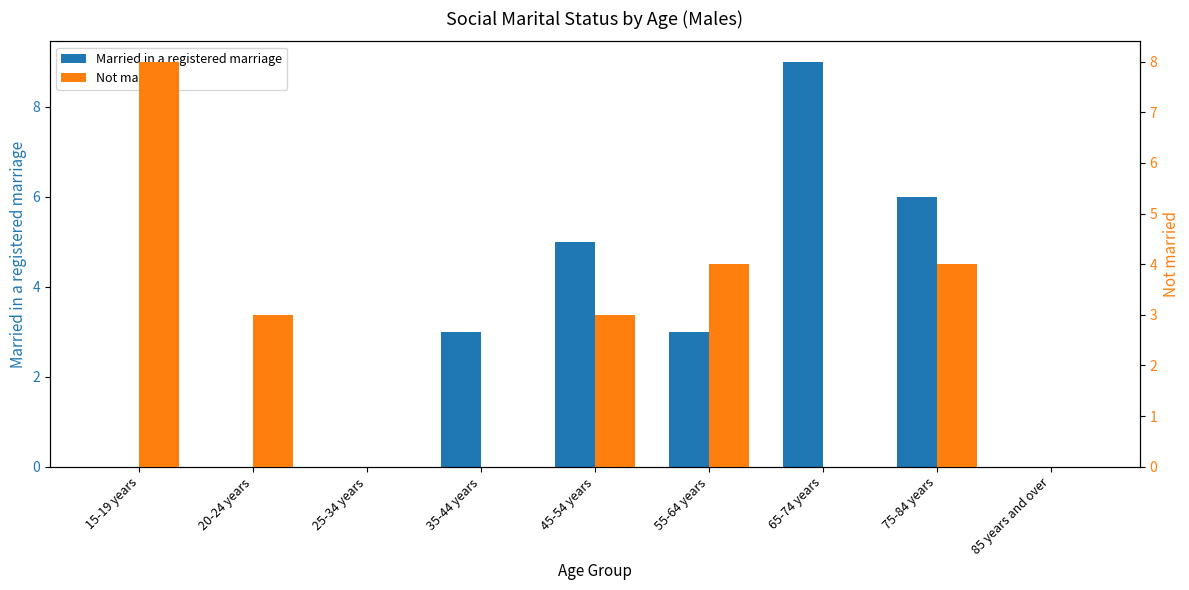

Are the bars horizontal?

No